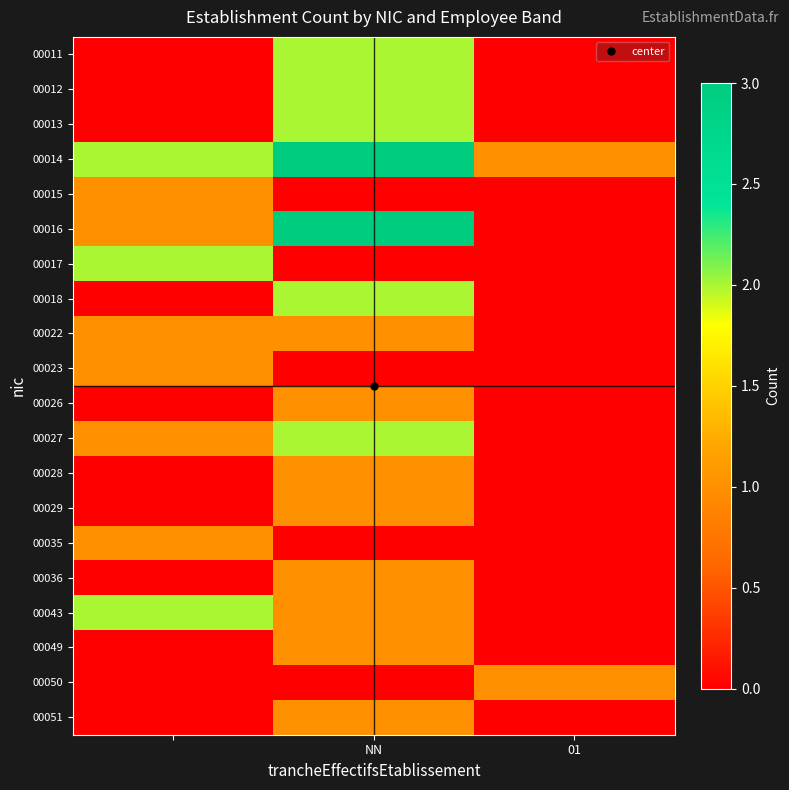

List the series in order of their peak value, lowest first.

00015, 00022, 00023, 00026, 00028, 00029, 00035, 00036, 00049, 00050, 00051, 00011, 00012, 00013, 00017, 00018, 00027, 00043, 00014, 00016